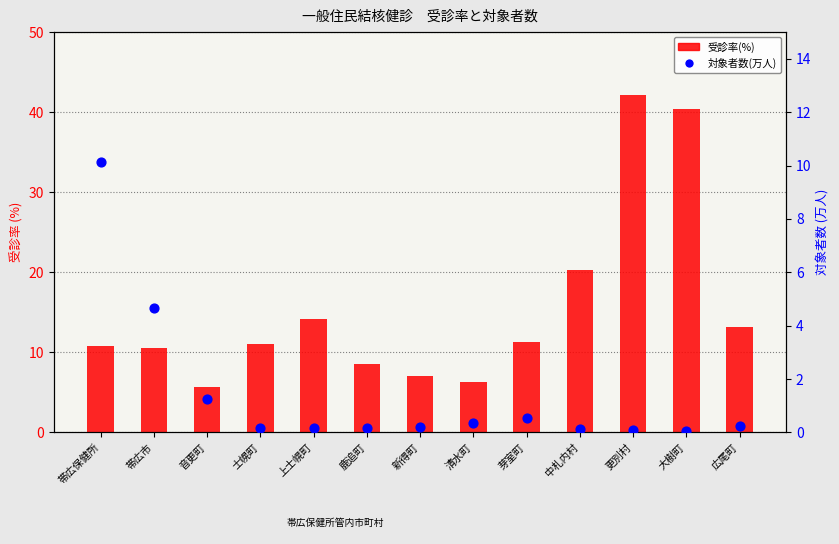

At which category is the sum across all series the highest?

更別村